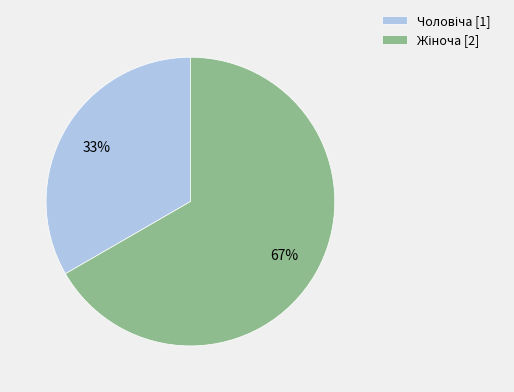

Does any single category account for the majority?

Yes